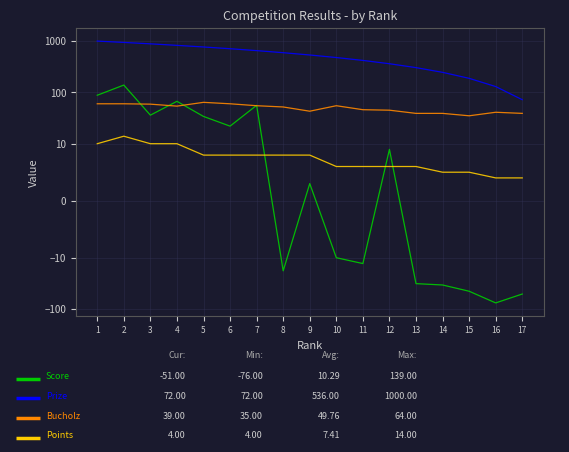

Reading left to right, list all the values displayed in this chart.

Score: 88	139	36	67	34	22	56	-18	3	-10	-13	9	-32	-34	-45	-76	-51
Prize: 1000	942	884	826	768	710	652	594	536	478	420	362	304	246	188	130	72
Bucholz: 60	60	59	54	64	60	55	52	43	55	46	45	39	39	35	41	39
Points: 10	14	10	10	8	8	8	8	8	6	6	6	6	5	5	4	4